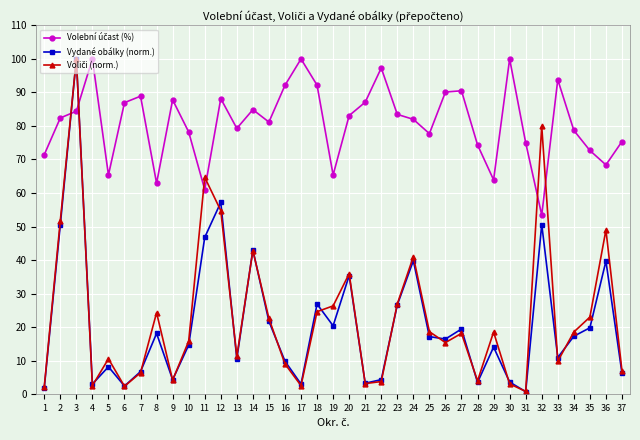

In Vydané obálky (norm.), how many points are lower than both neighbors (excluding endpoints)?

11